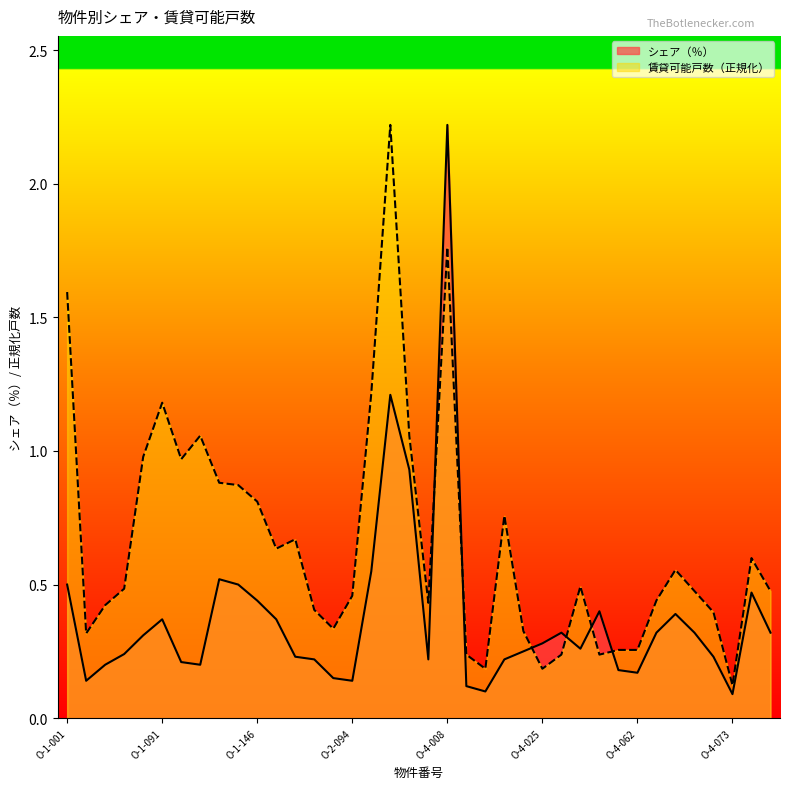

What is the value of the シェア（％） point at the 29th from the left?

0.4